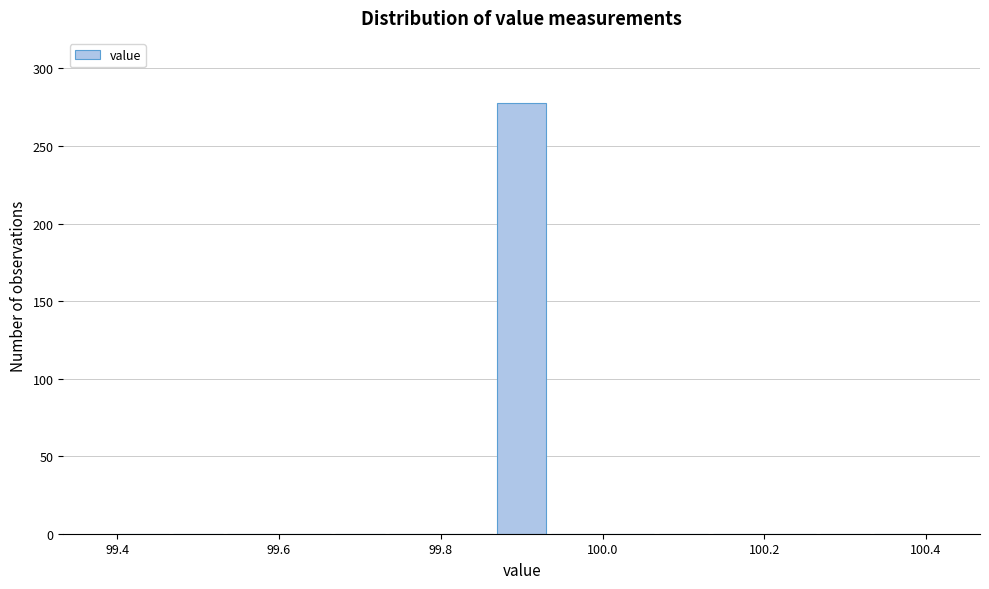

Around what value on the x-axis is the tallest bar? Give the approximate position of its centre, as read against the axis.

99.90